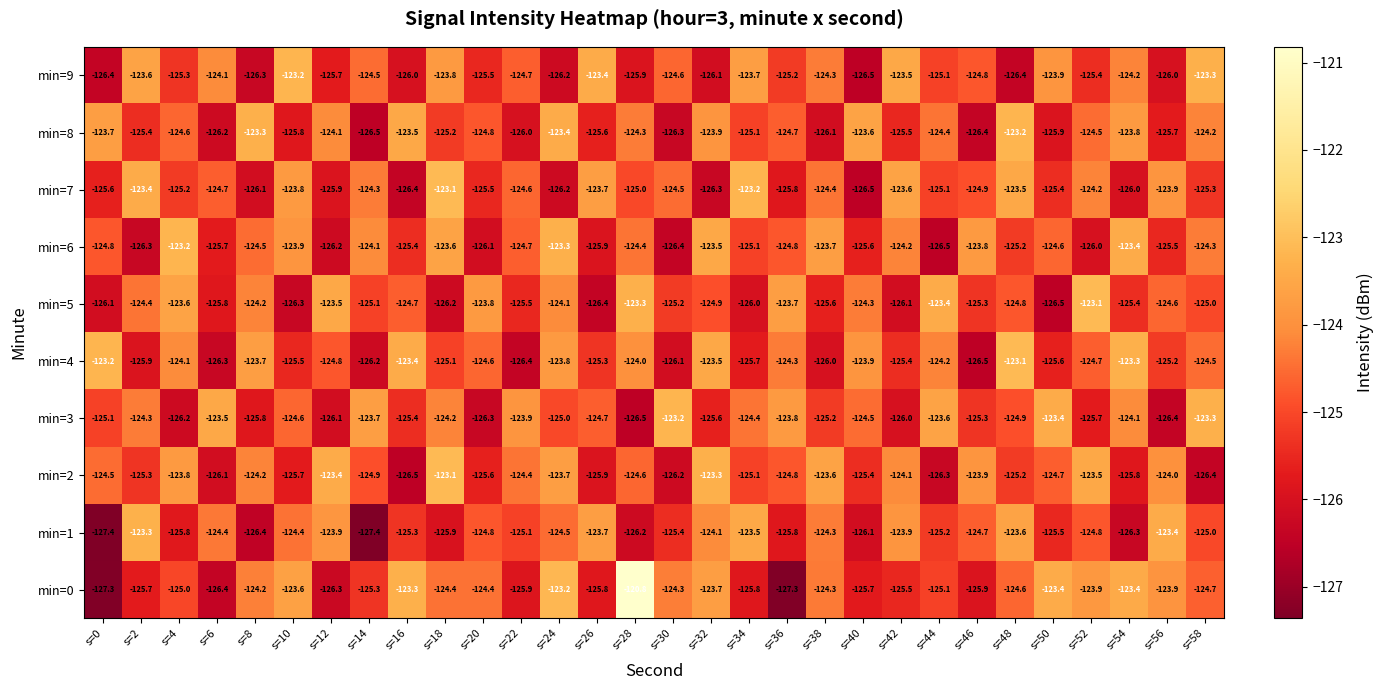

What is the total value across all series at s=24?

-1243.4